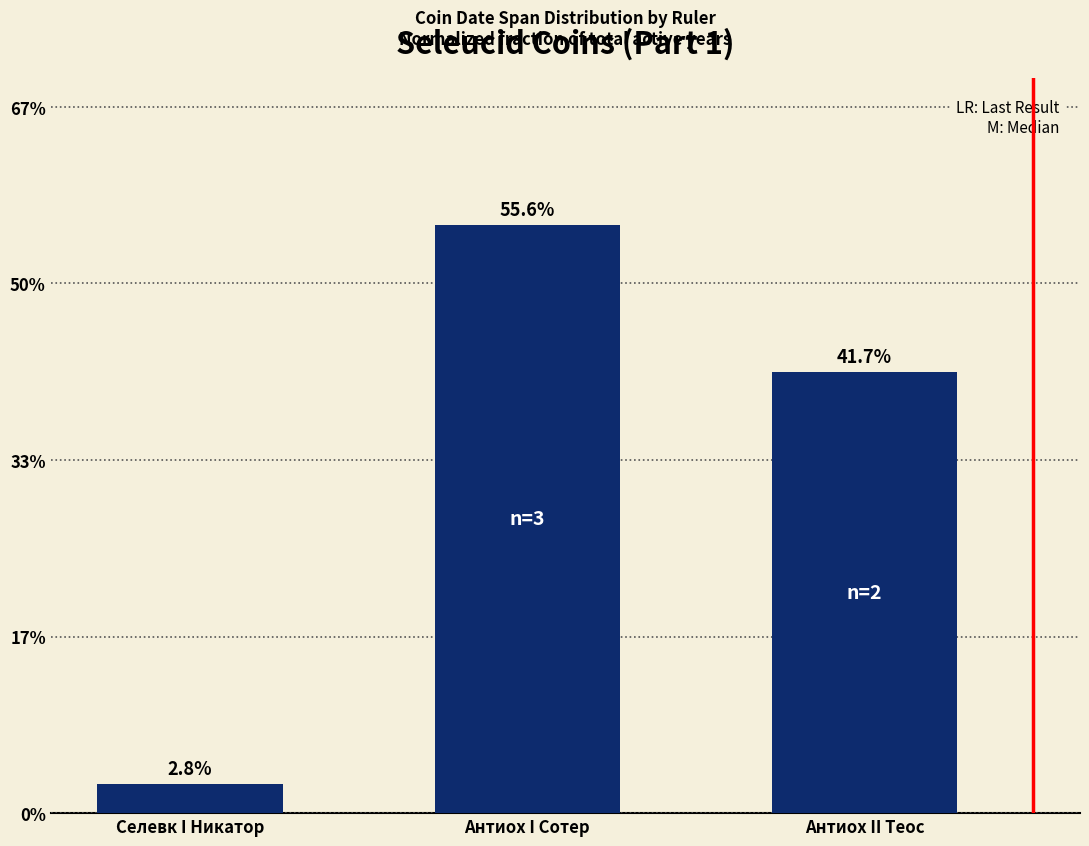

What position from the left is Антиох I Сотер?

2